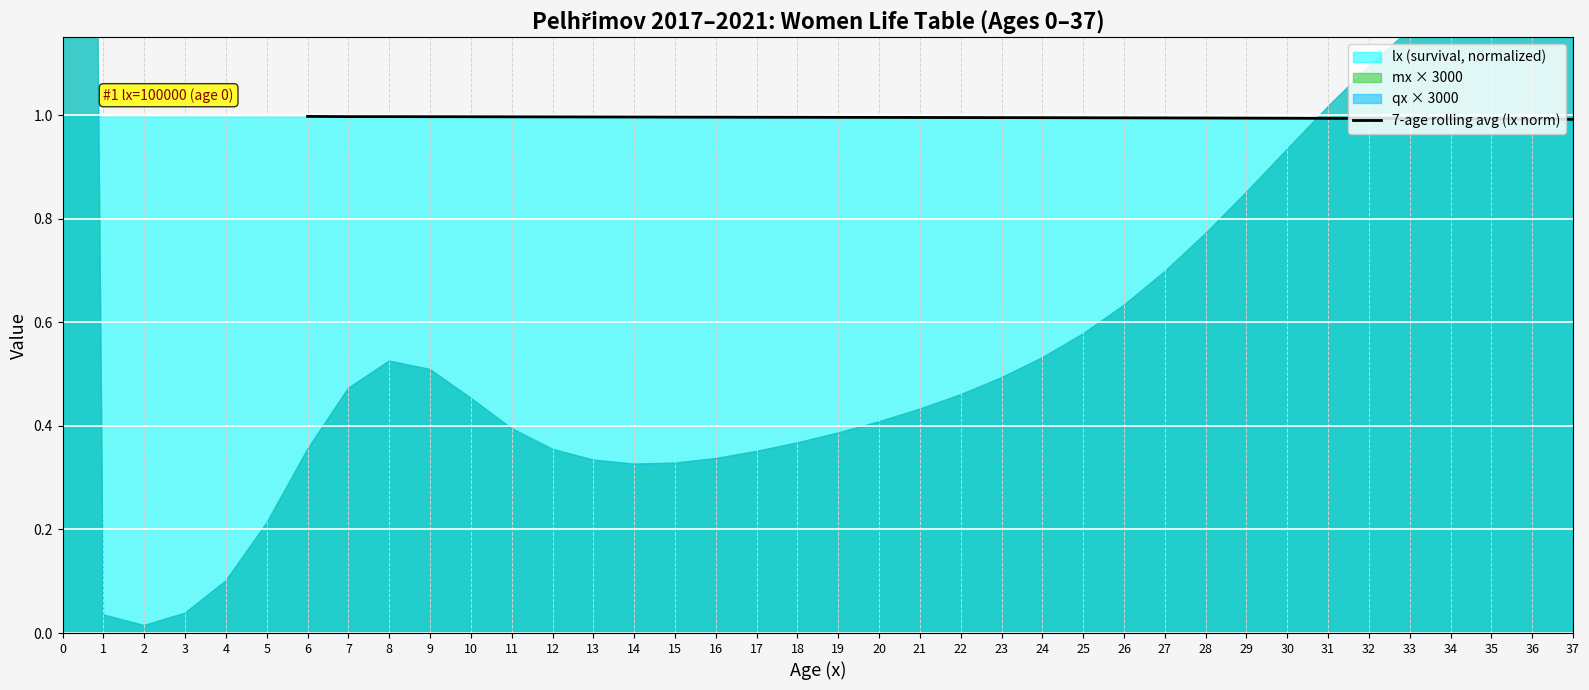

True or false: 7-age rolling avg (lx norm) has a value of 1.7 at 12.

False